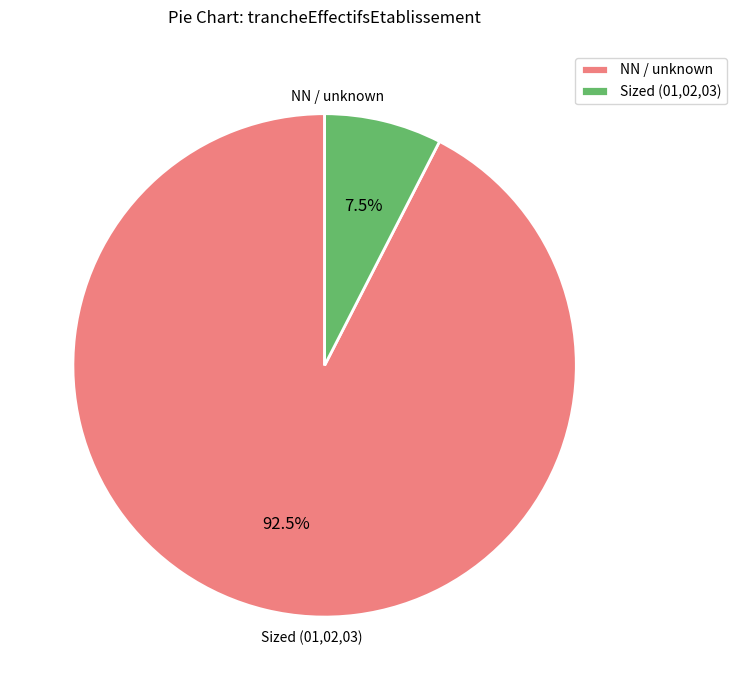

How many segments does this pie chart have?

2